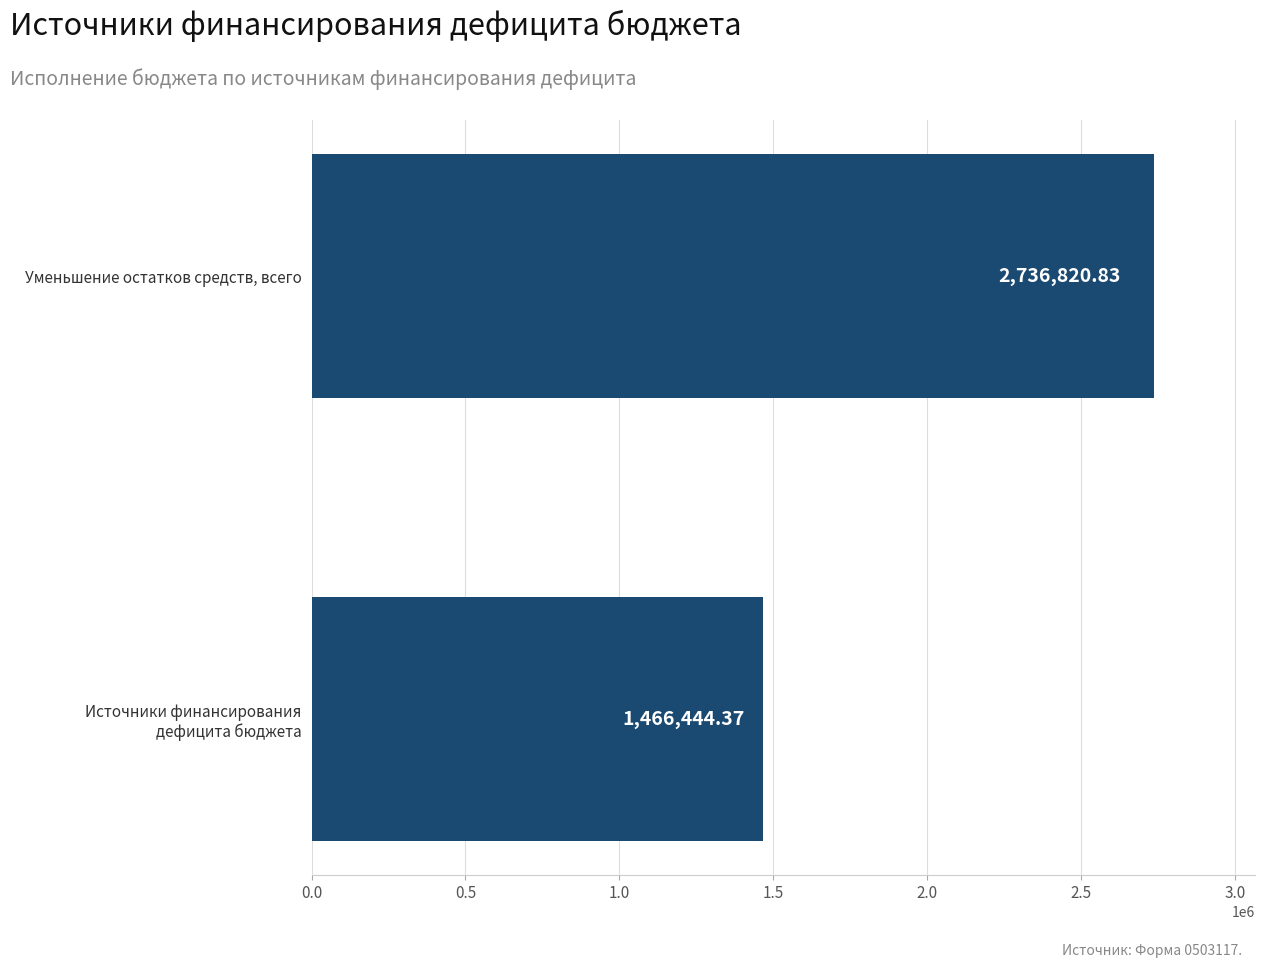

What is the label of the 2nd bar from the bottom?

Уменьшение остатков средств, всего